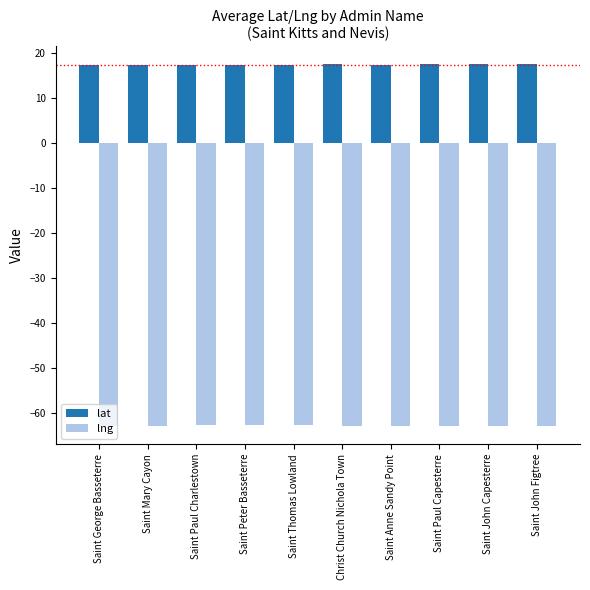

Rank the series by their maximum value, from highest to lowest.

lat, lng